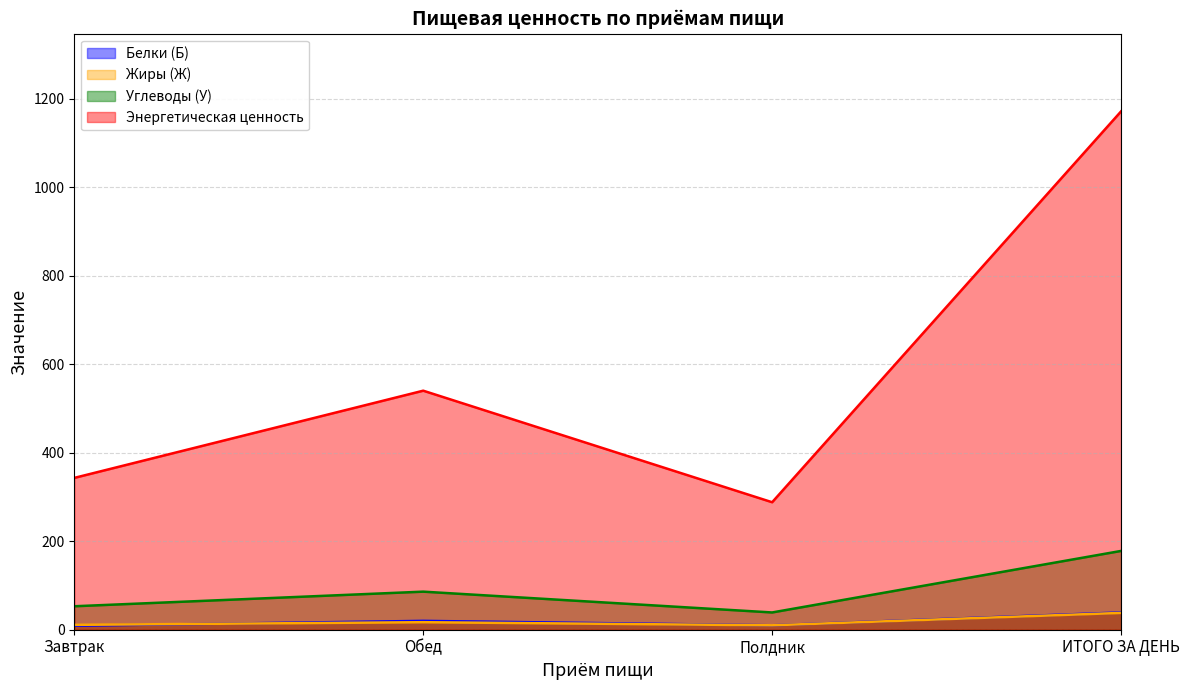

Where is the first local minimum for Энергетическая ценность?

Полдник